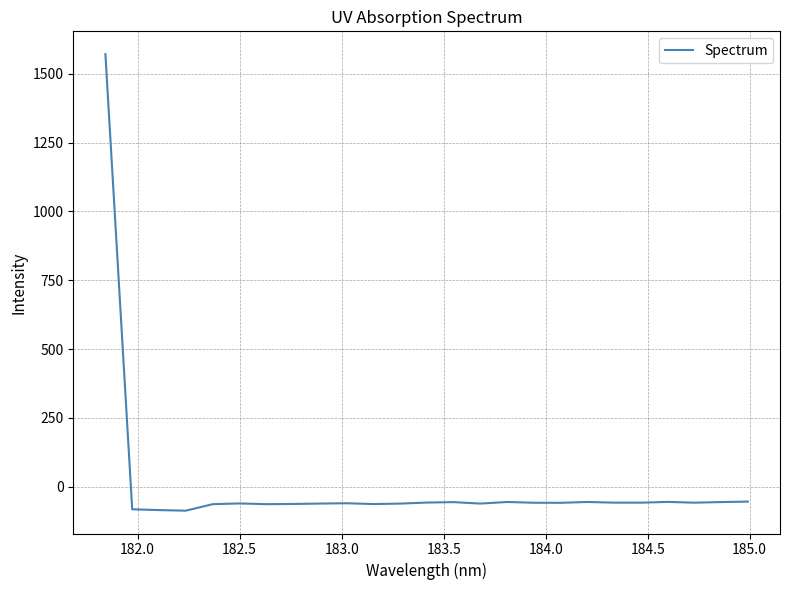

What is the average value?

3.3